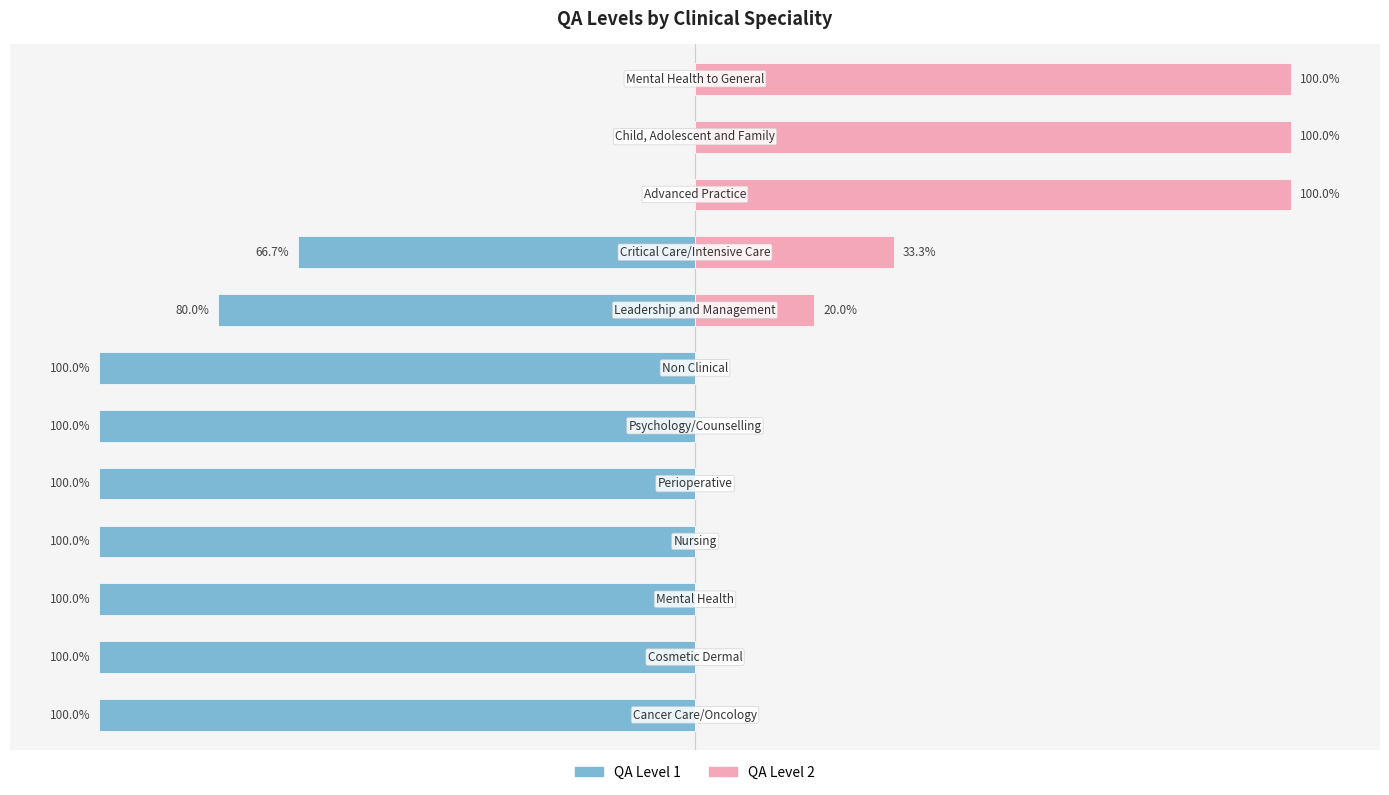

What is the spread (max minus min) of values at 11?

100.0